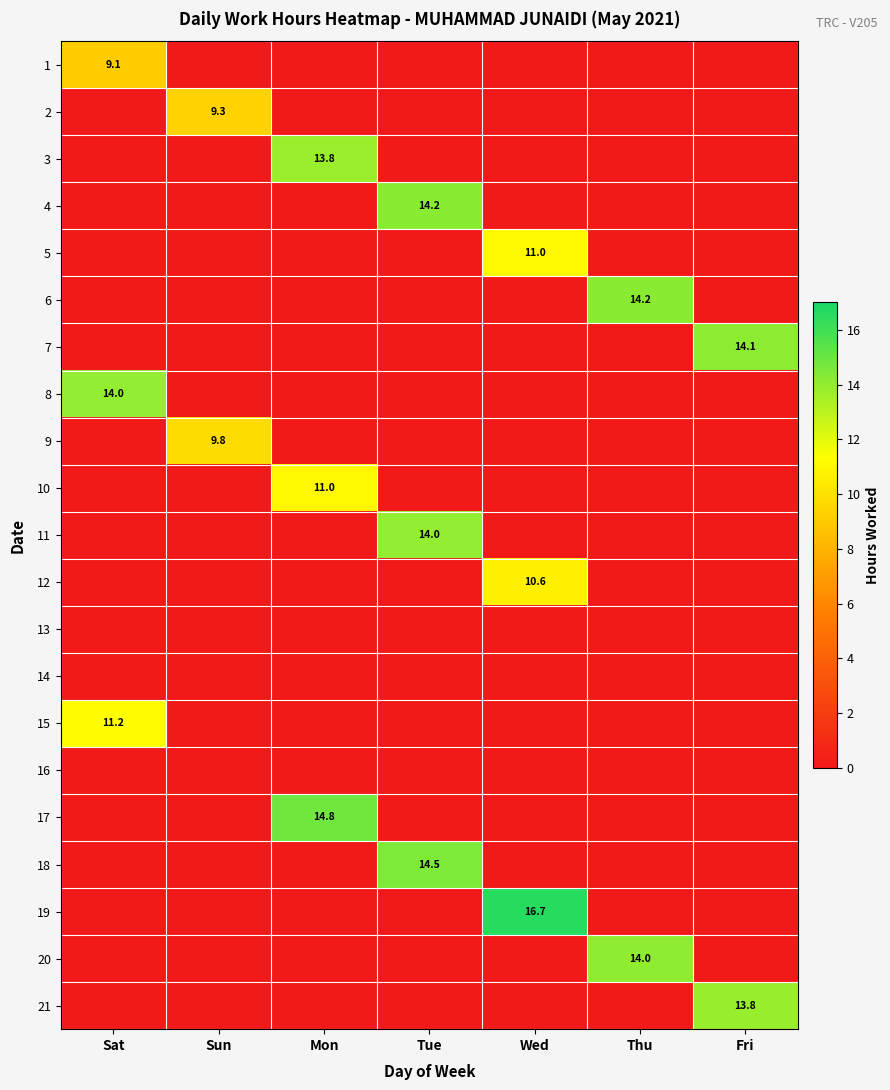

True or false: 17 has a value of 14.8 at Mon.

True